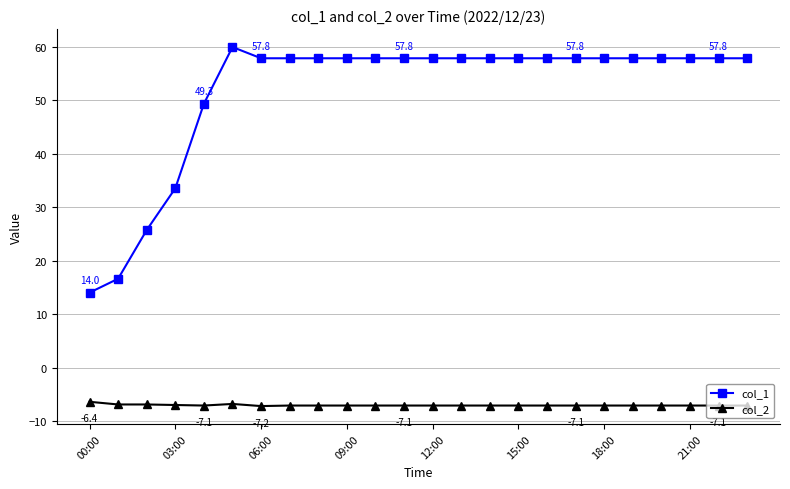

What is the sum of all col_1 values?

1239.4